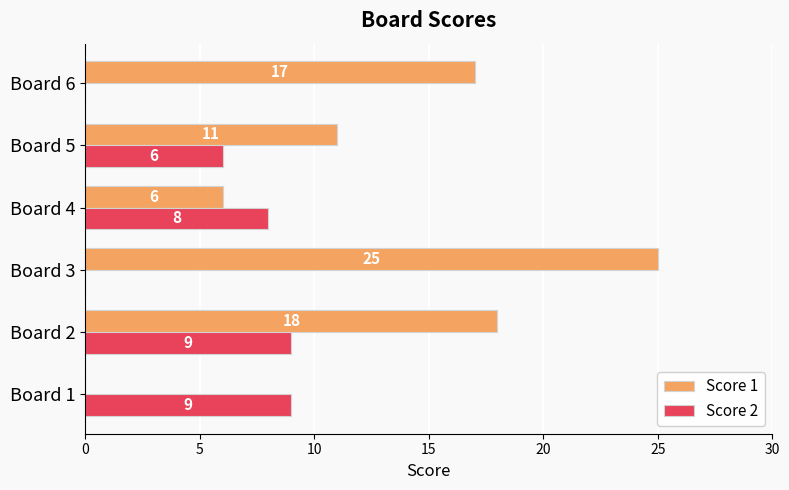

What are all the series names shown in the legend?

Score 1, Score 2